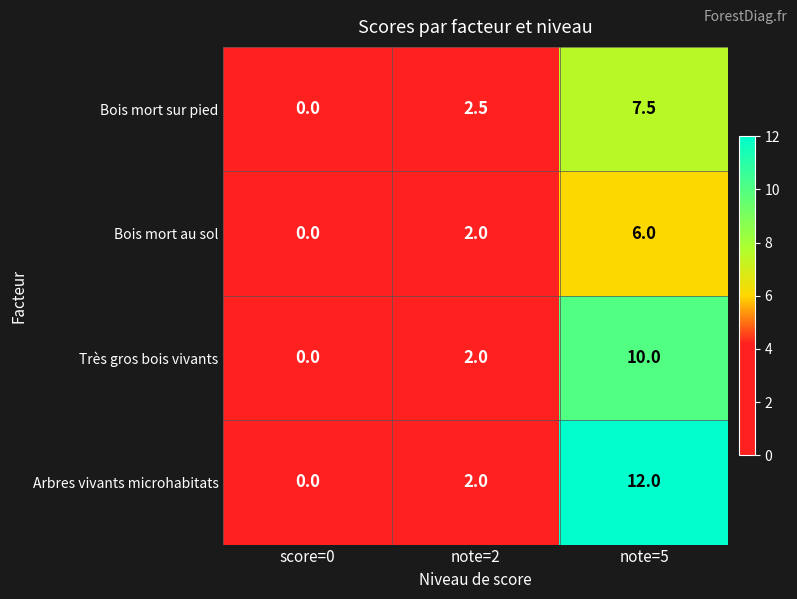

How many values in the Bois mort sur pied series are below 2?

1